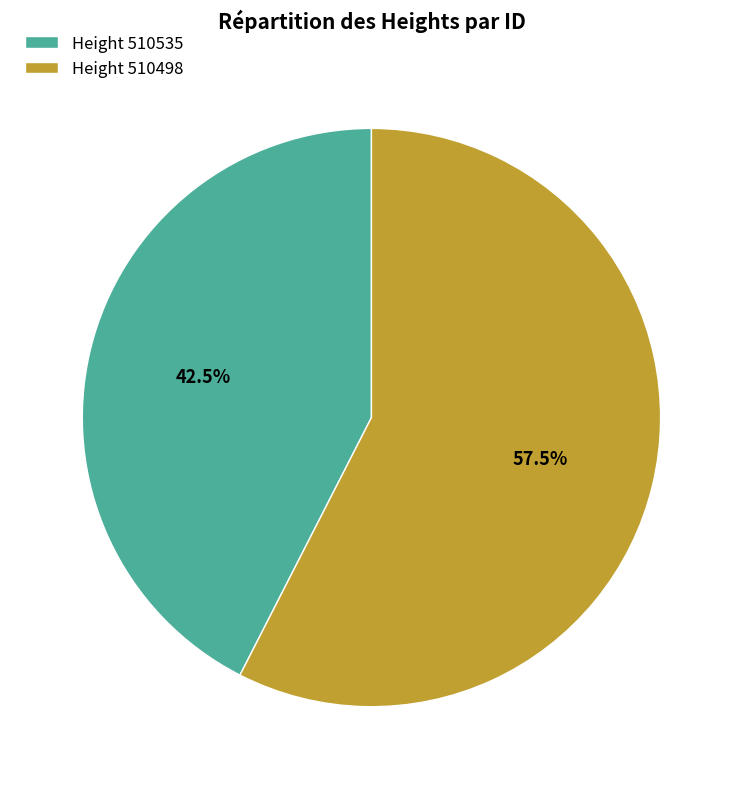

Which has a higher value, Height 510535 or Height 510498?

Height 510498